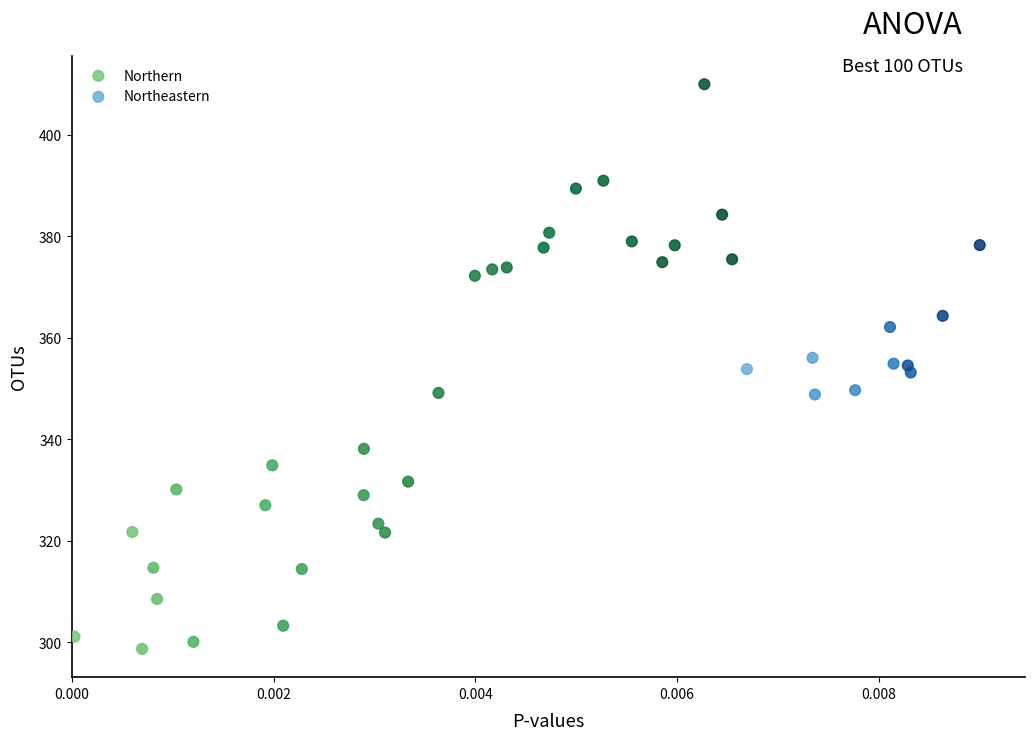

Which series has the widest spread of Y values?

Northern